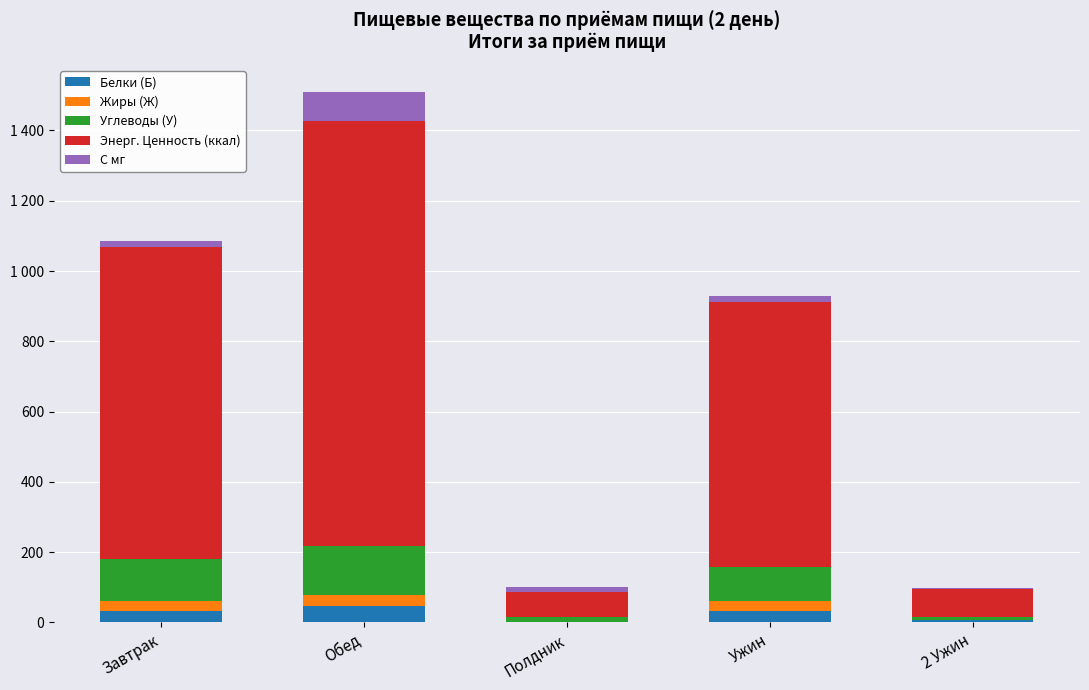

What is the approximate value of Энерг. Ценность (ккал) at 2 Ужин?

80.0